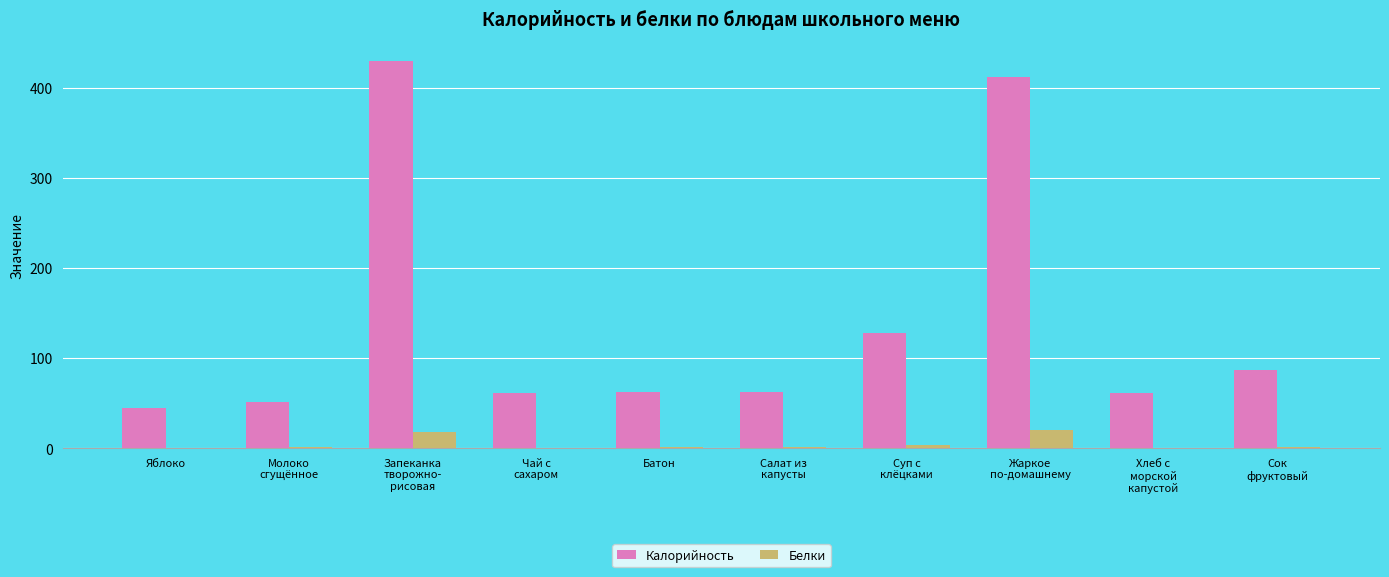

What is the sum of all Белки values?

48.4